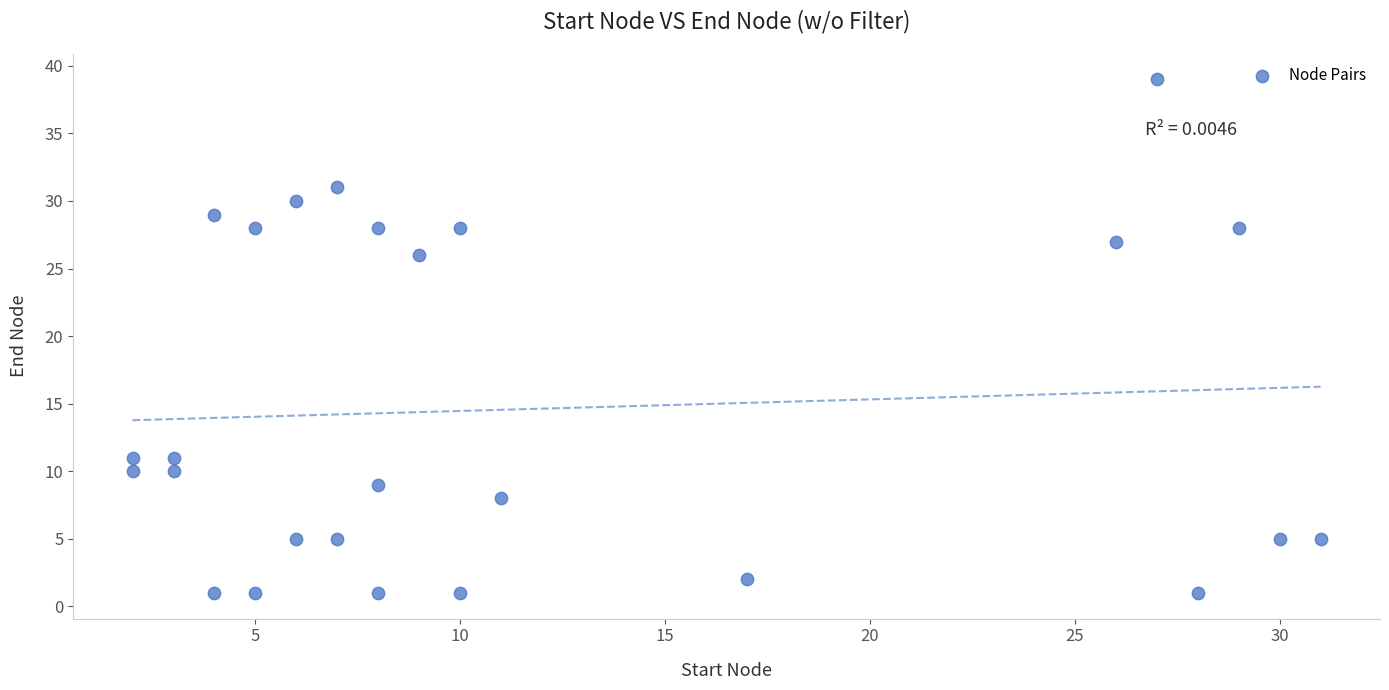

What Y value in the scatter plot is closest to 20?

26